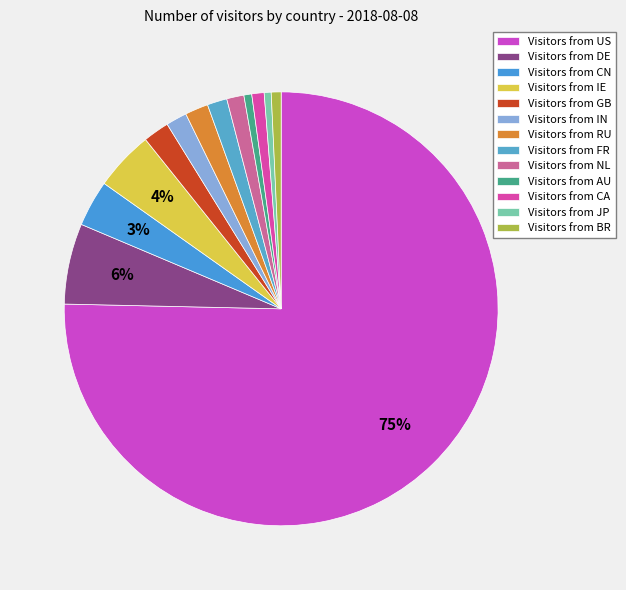

Which slice is the smallest?

JP